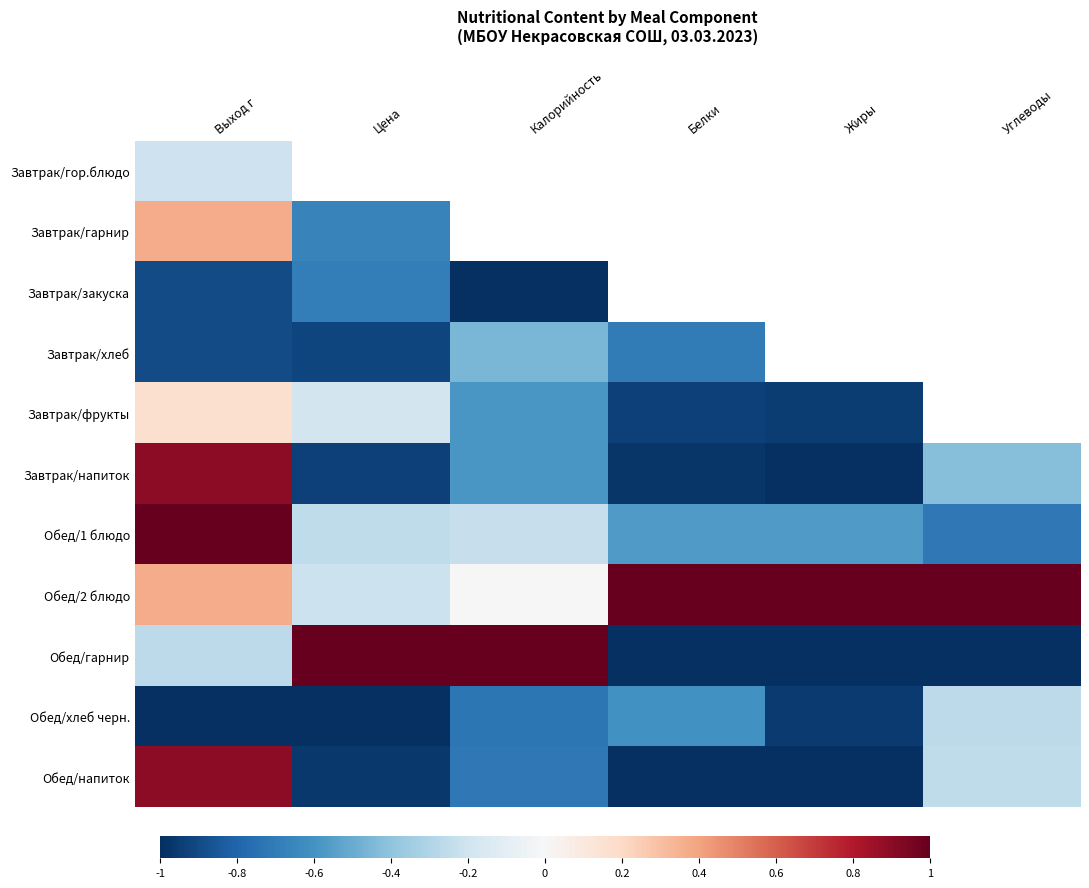

What is the minimum value shown in the chart?

-1.0